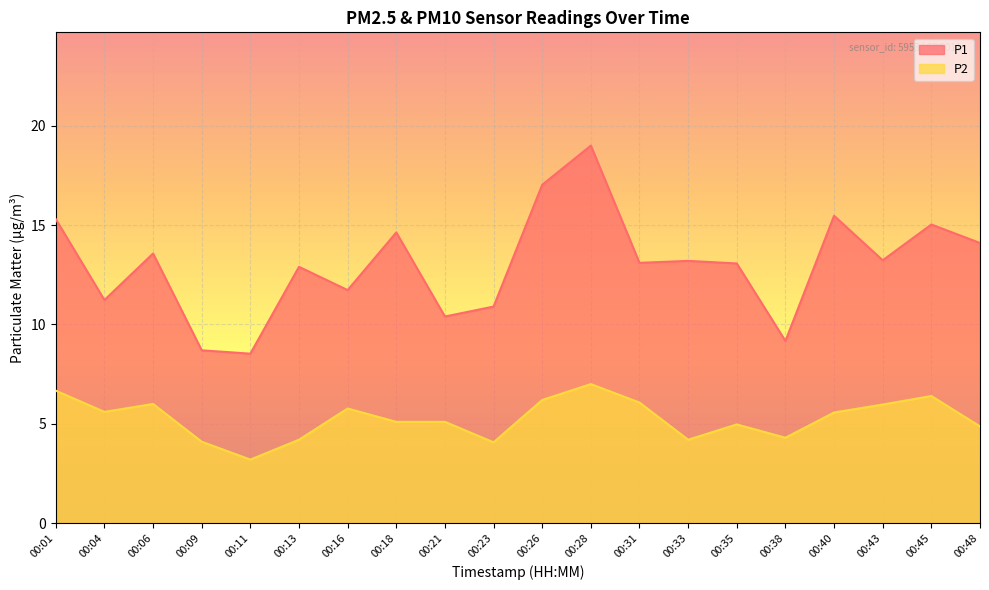

Where is the first local minimum for P2?

00:04